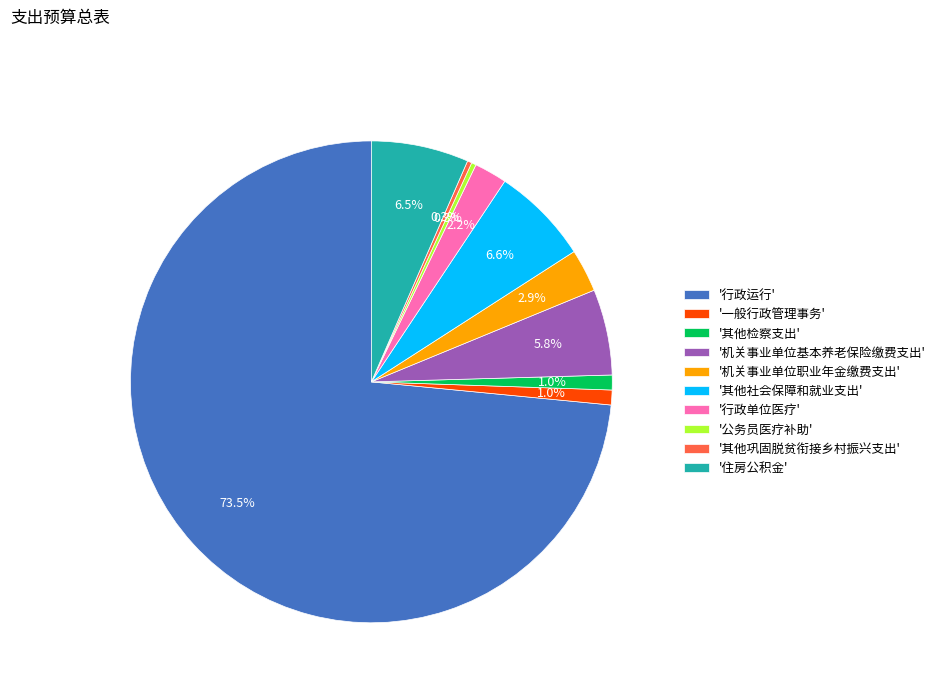

Which slice is the largest?

'行政运行'